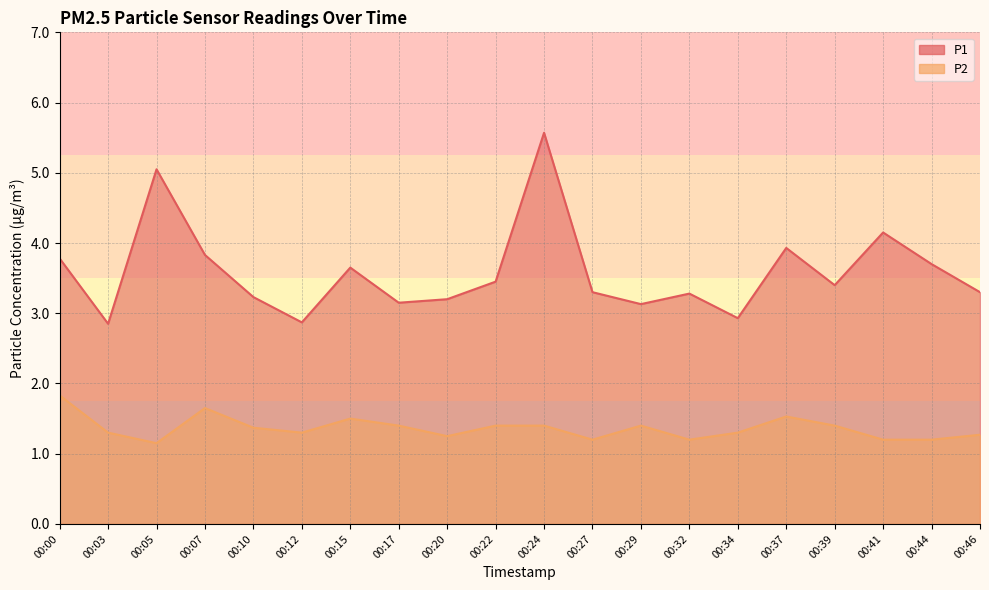

True or false: P1 and P2 cross at least once.

False